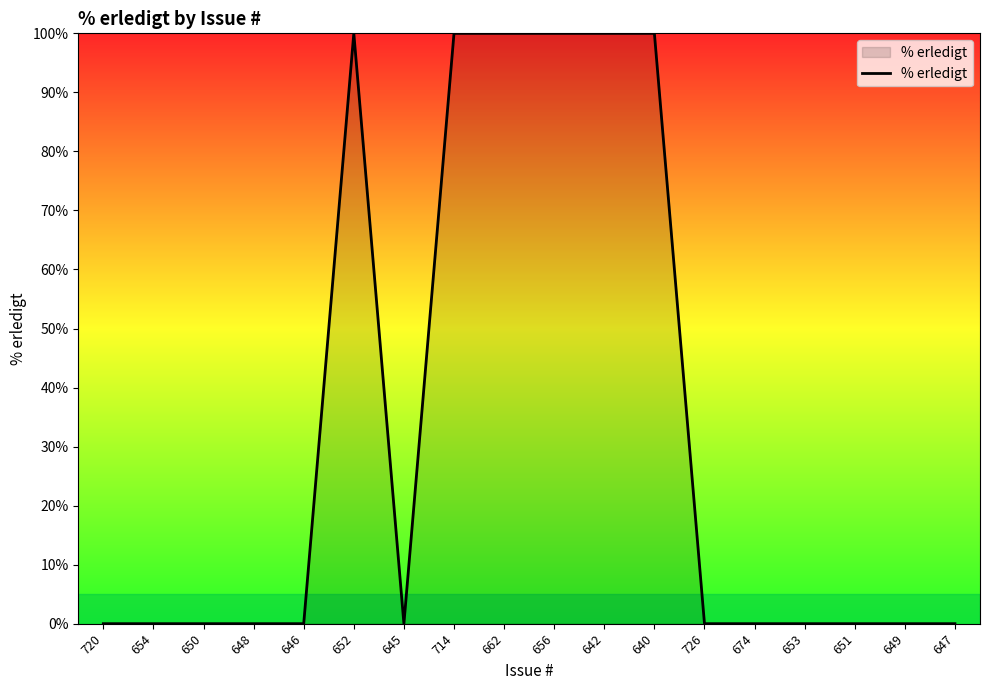

Between 674 and 640, which is larger?

640